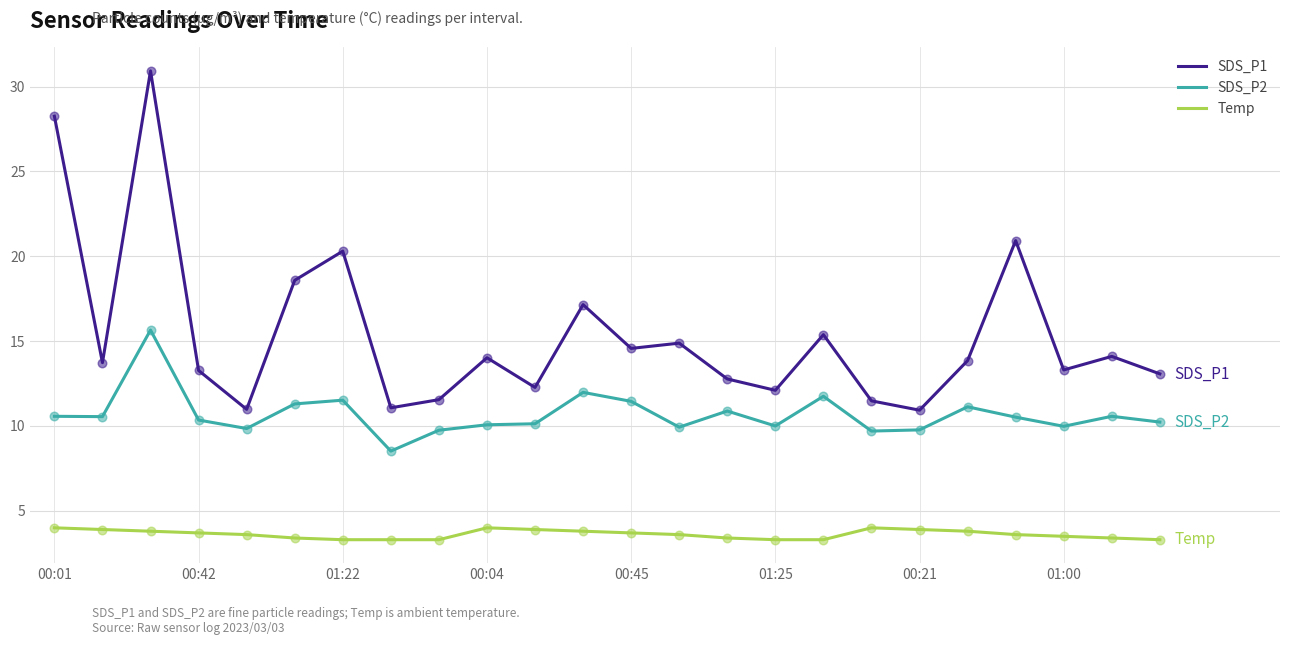

What is the smallest value displayed?

3.3